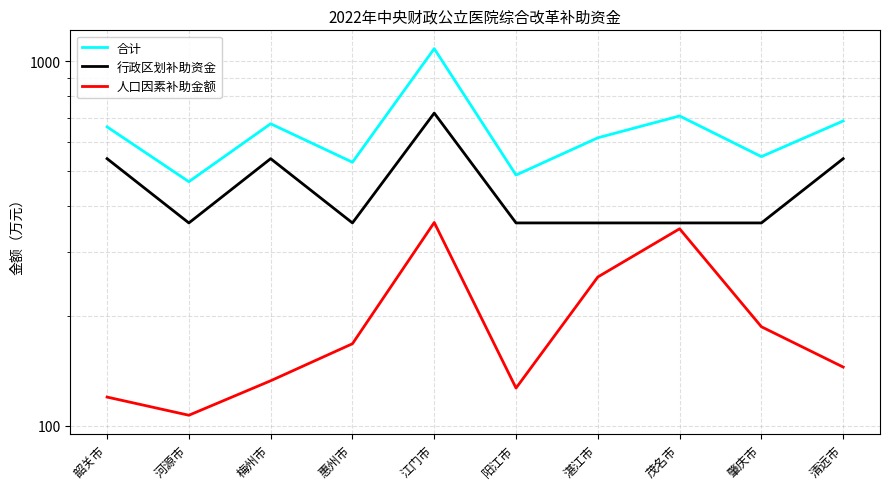

Is it true that 合计 equals 450 at 江门市?

False